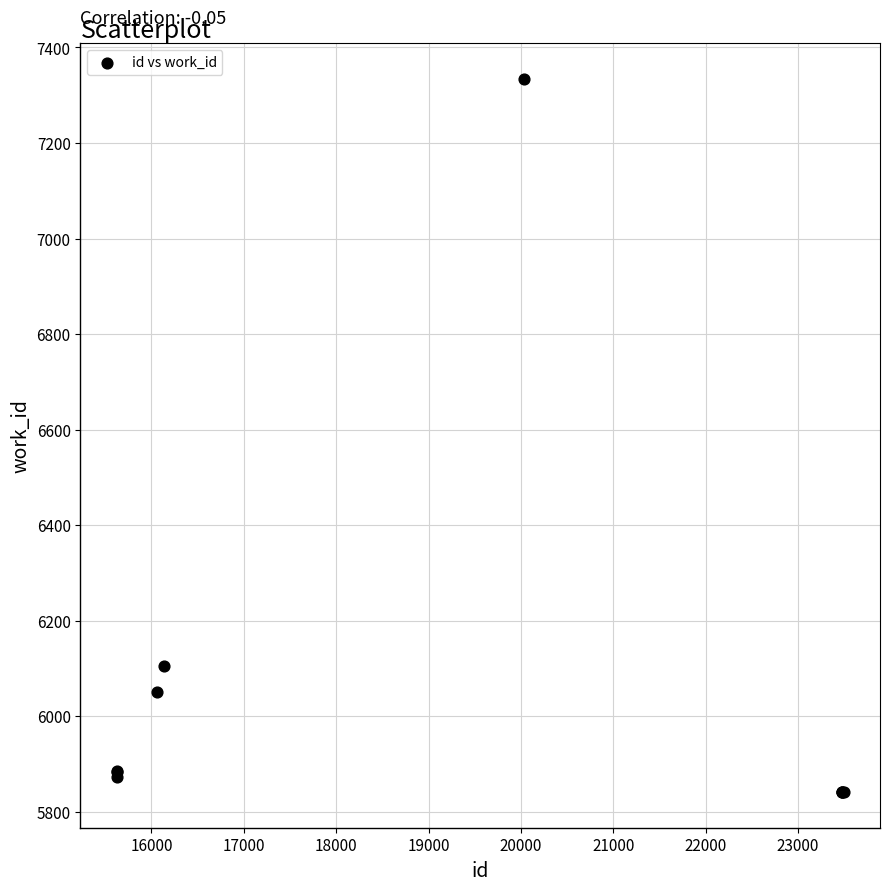

What Y value in the scatter plot is closest to 6588?

6104